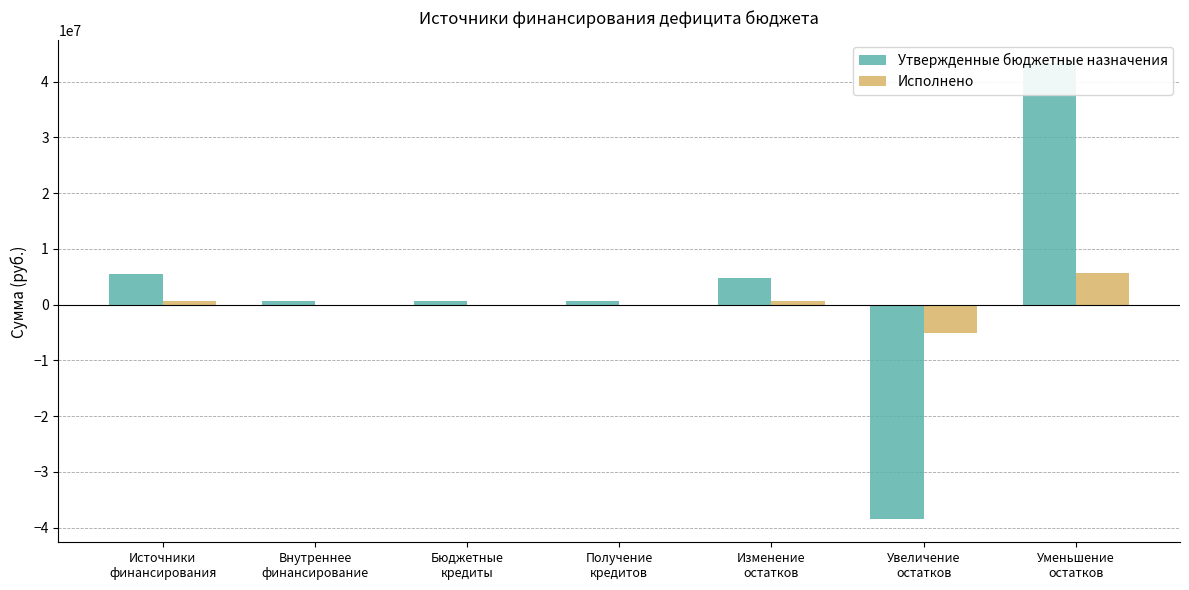

What is the difference between the maximum and minimum values in the Утвержденные бюджетные назначения series?

81799772.0